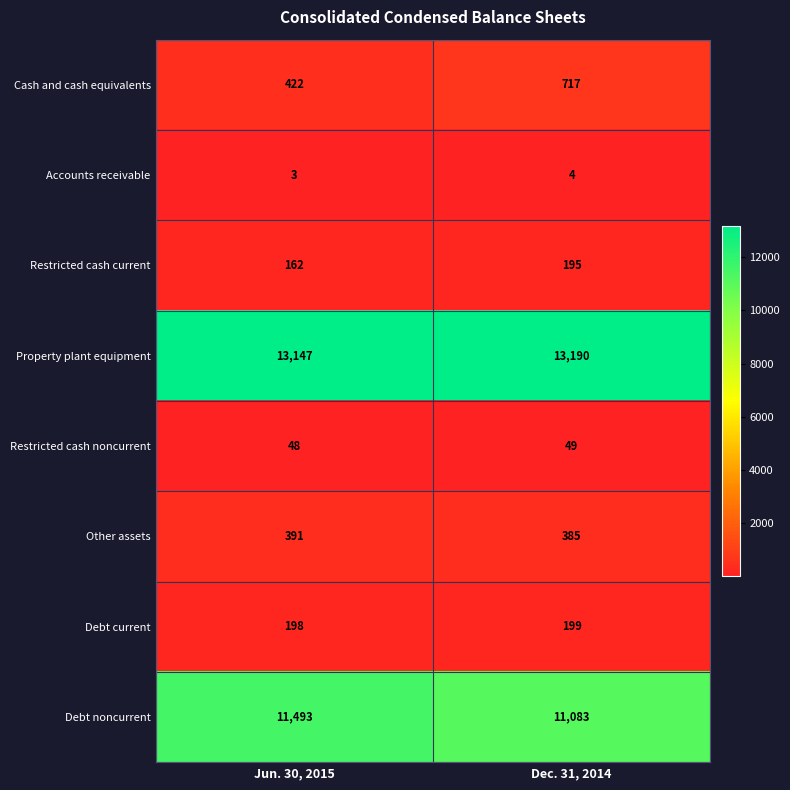

What is the difference between the Property plant equipment values at Jun. 30, 2015 and Dec. 31, 2014?

43